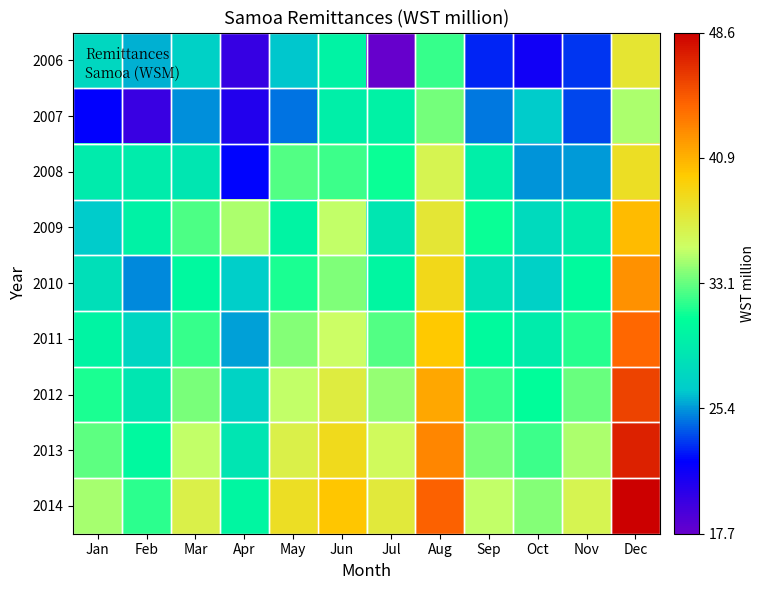

At Apr, list the series in order from smallest to largest.

2006, 2007, 2008, 2011, 2010, 2012, 2013, 2014, 2009